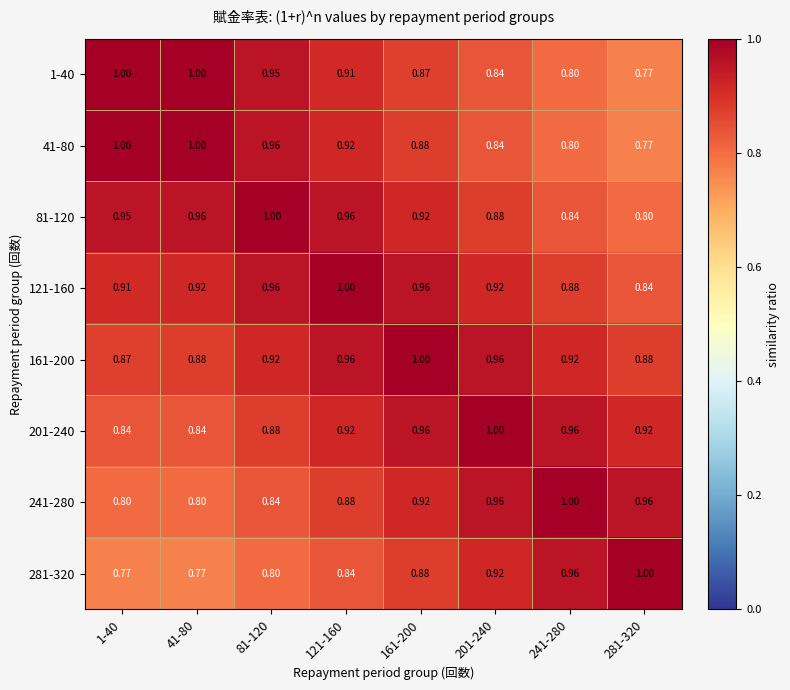

At 41-80, list the series in order from smallest to largest.

281-320, 241-280, 201-240, 161-200, 121-160, 81-120, 1-40, 41-80